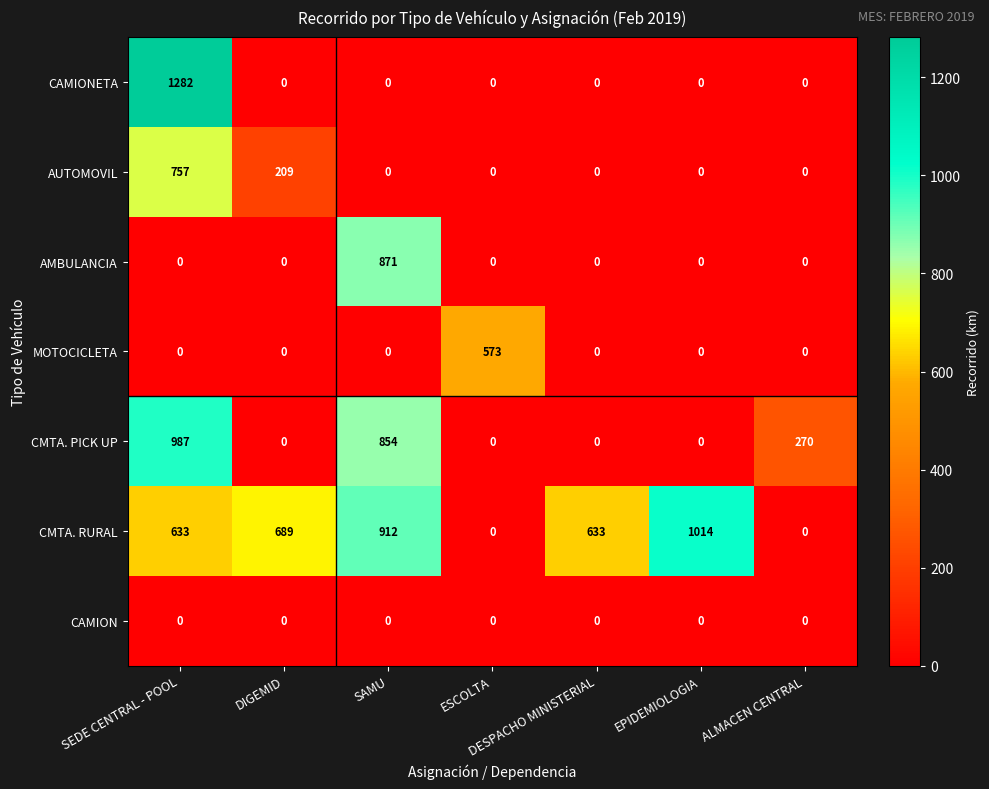

At which label is AUTOMOVIL closest to 378?

DIGEMID